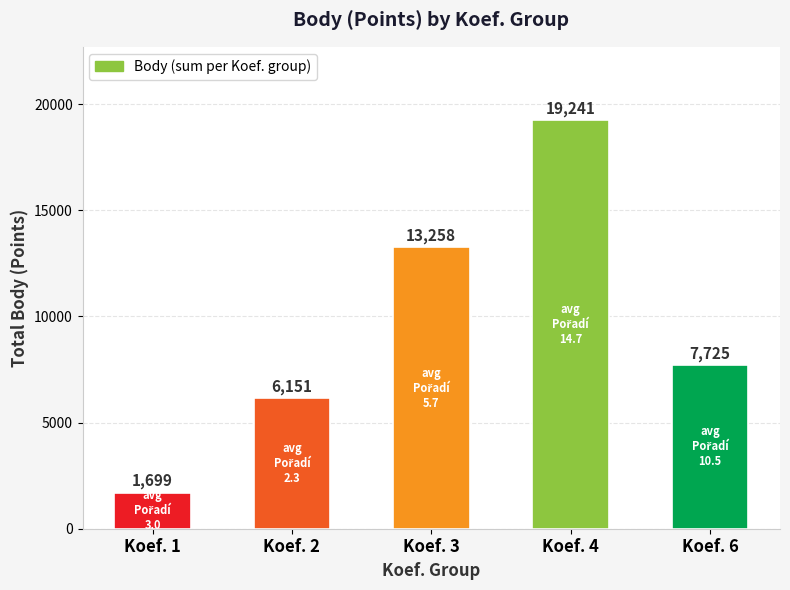

What is the minimum value shown in the chart?

1699